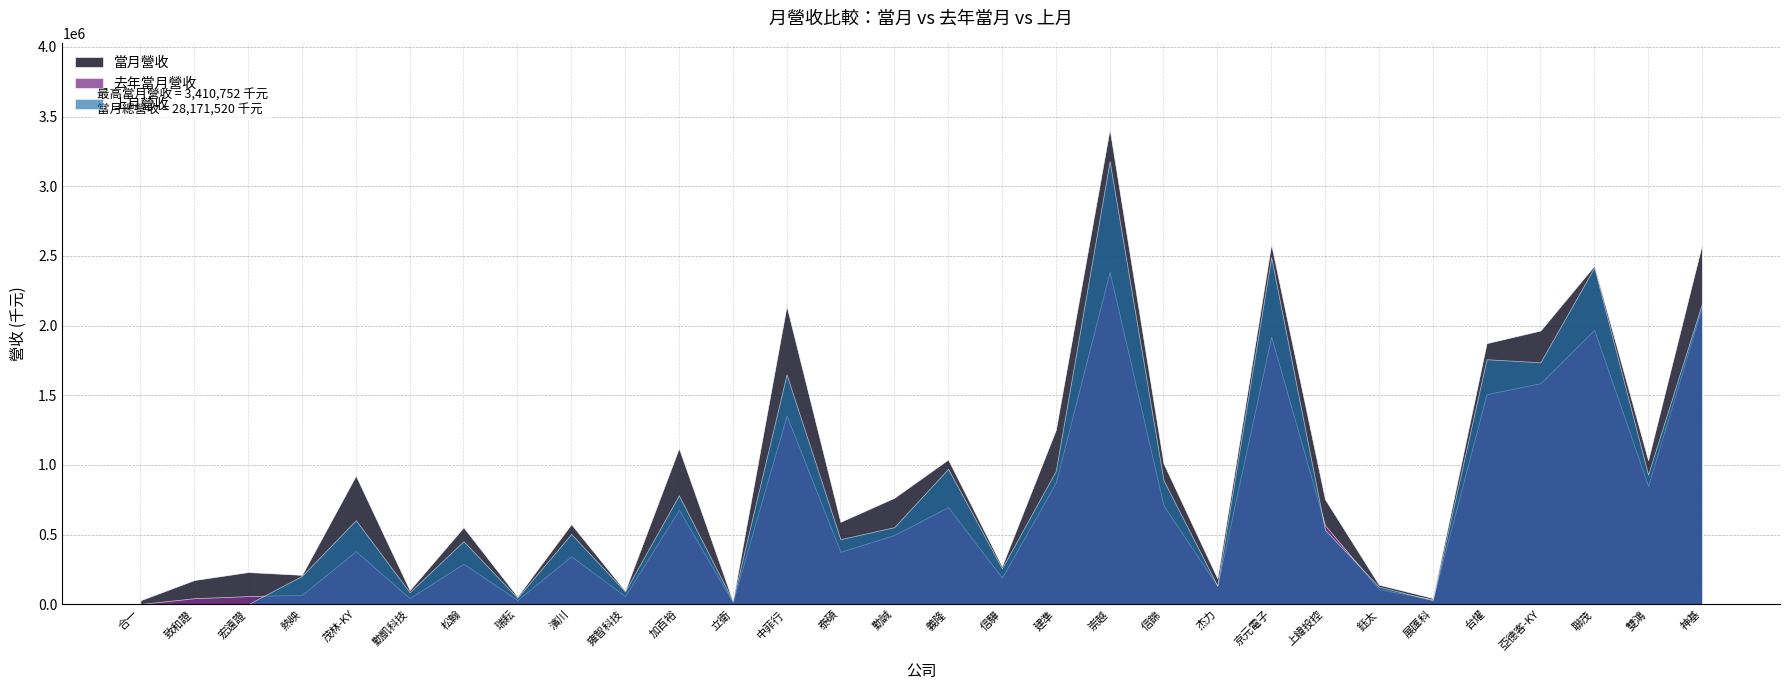

True or false: 上月營收 and 當月營收 intersect in this chart.

False